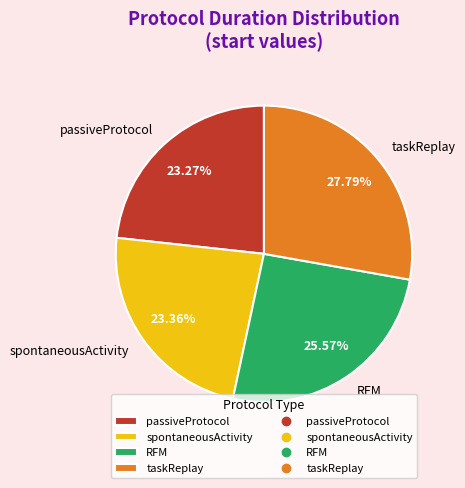

Is the sum of spontaneousActivity and taskReplay greater than half?

Yes